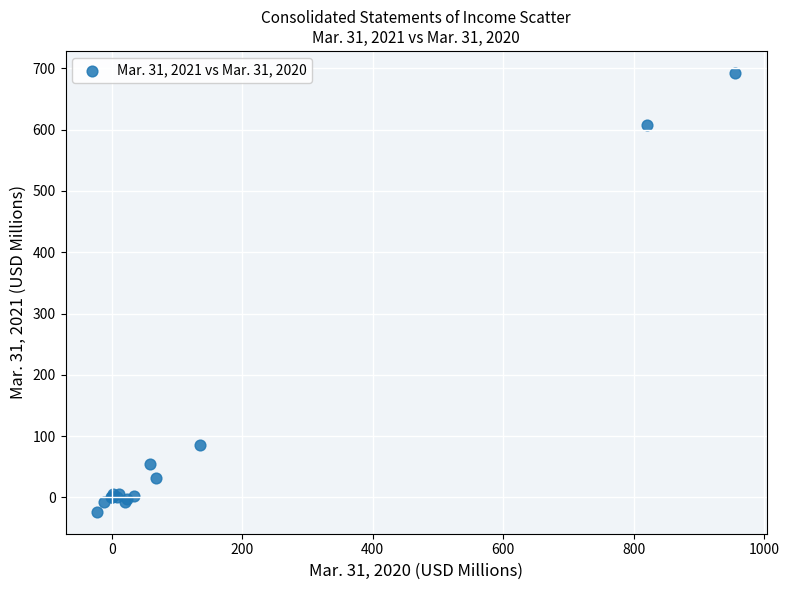

What Y value in the scatter plot is closest to 334?

85.8